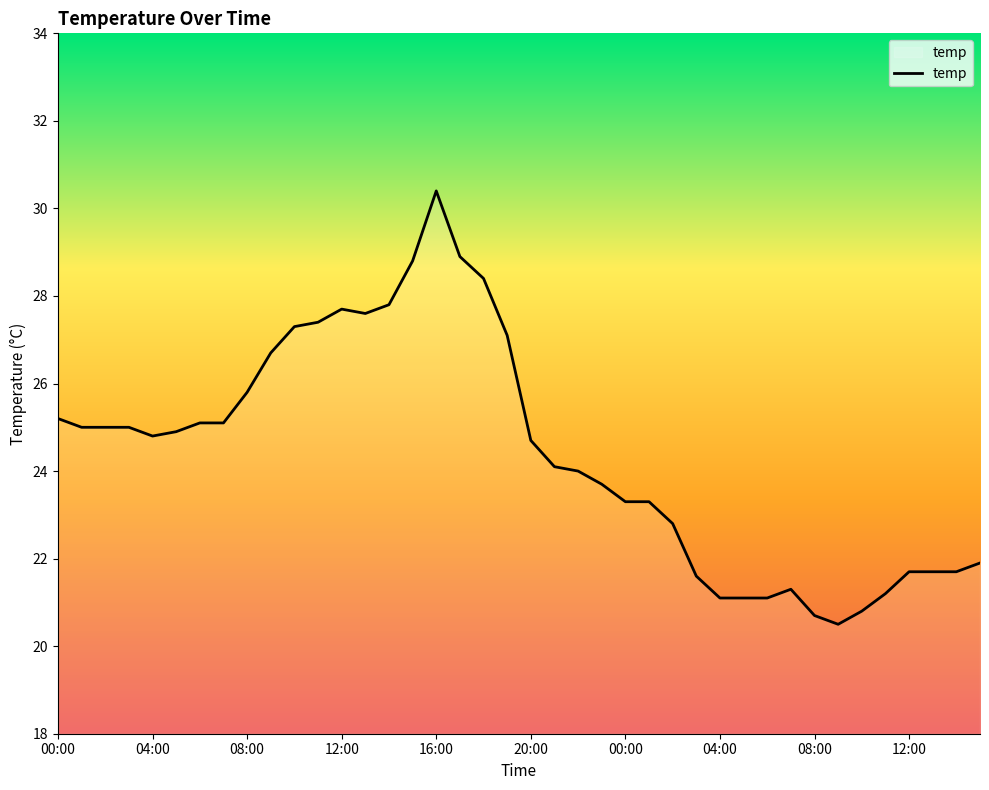

What is the difference between the maximum and minimum values?

9.9